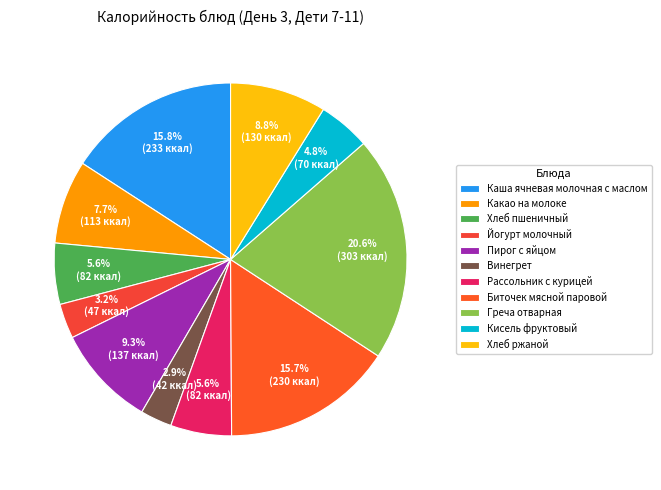

Rank the categories by value from lowest to highest.

Винегрет, Йогурт молочный, Кисель фруктовый, Рассольник с курицей, Хлеб пшеничный, Какао на молоке, Хлеб ржаной, Пирог с яйцом, Биточек мясной паровой, Каша ячневая молочная с маслом, Греча отварная